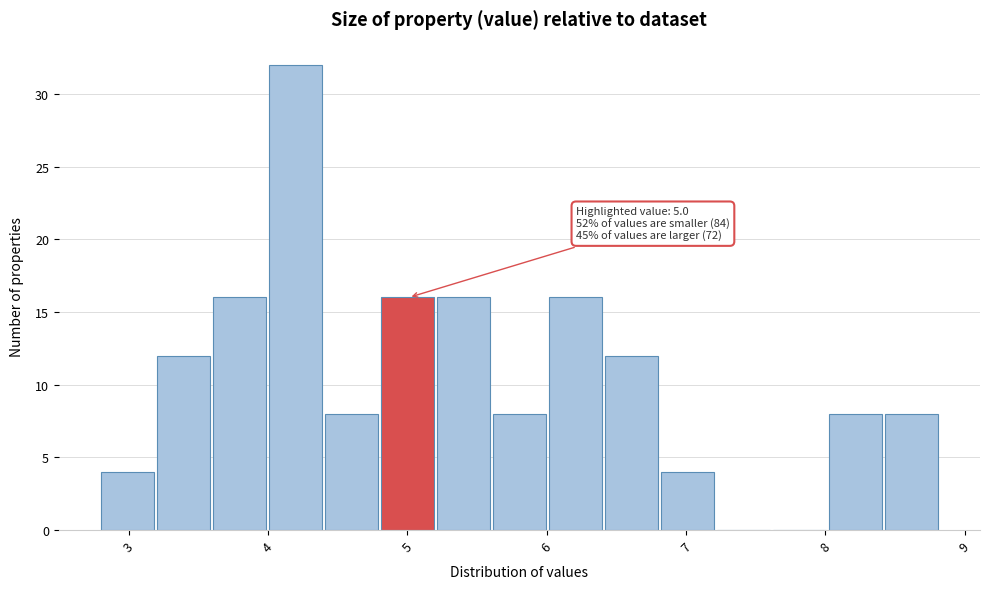

Which range on the x-axis has the tallest bar?

4.0 to 4.4